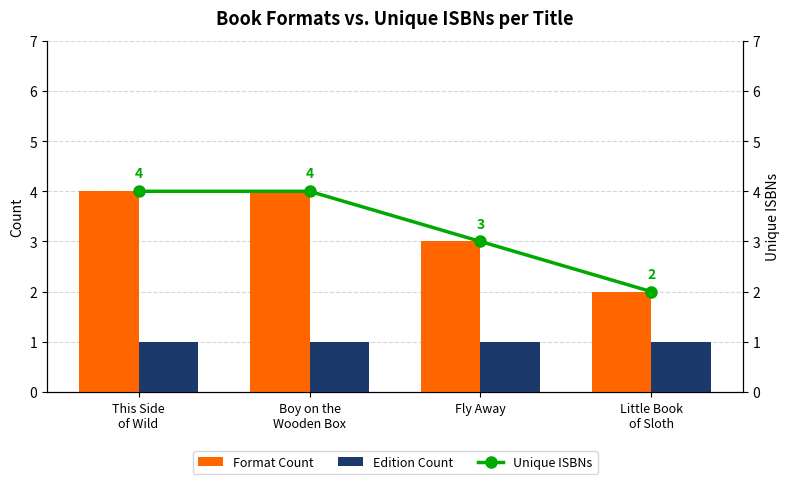

Which has a higher value, Boy on the
Wooden Box or Fly Away?

Boy on the
Wooden Box